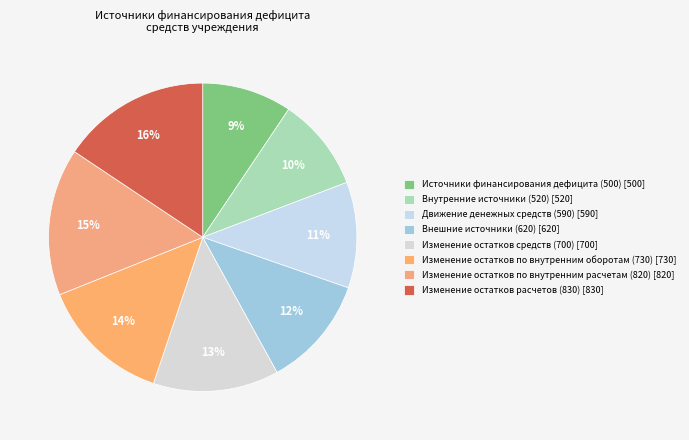

To the nearest percent, what percentage of the pie is Внутренние источники (520)?

10%